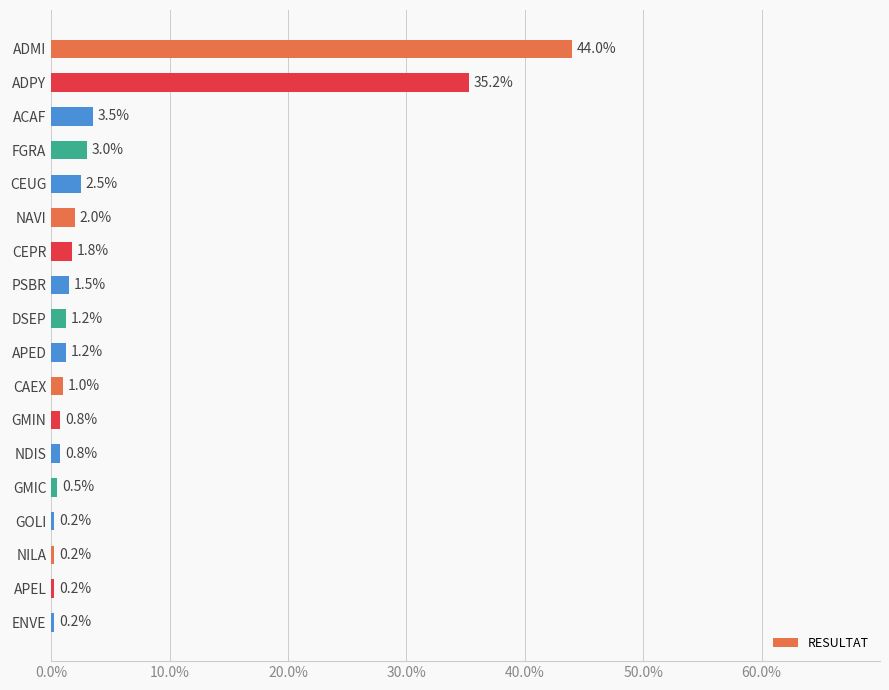

Where is the data nearest to the value 22?

ADPY